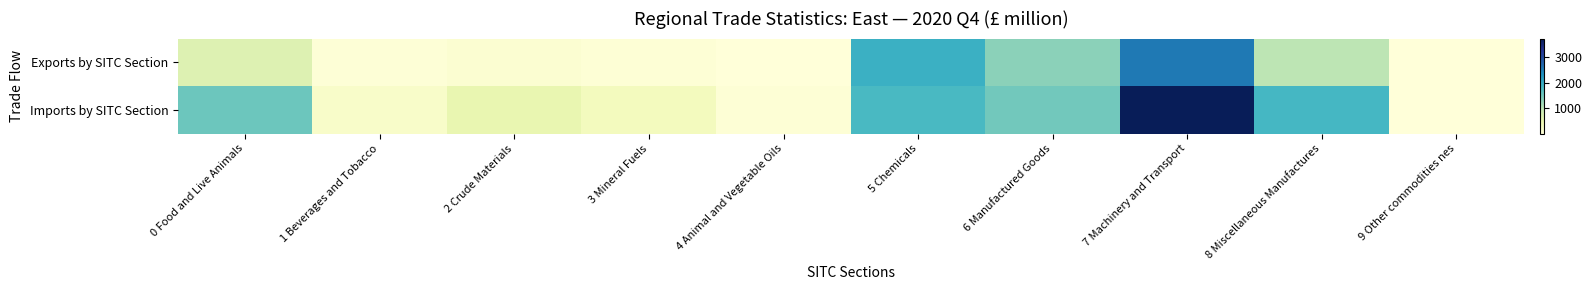

List the series in order of their overall mean, highest first.

Imports by SITC Section, Exports by SITC Section